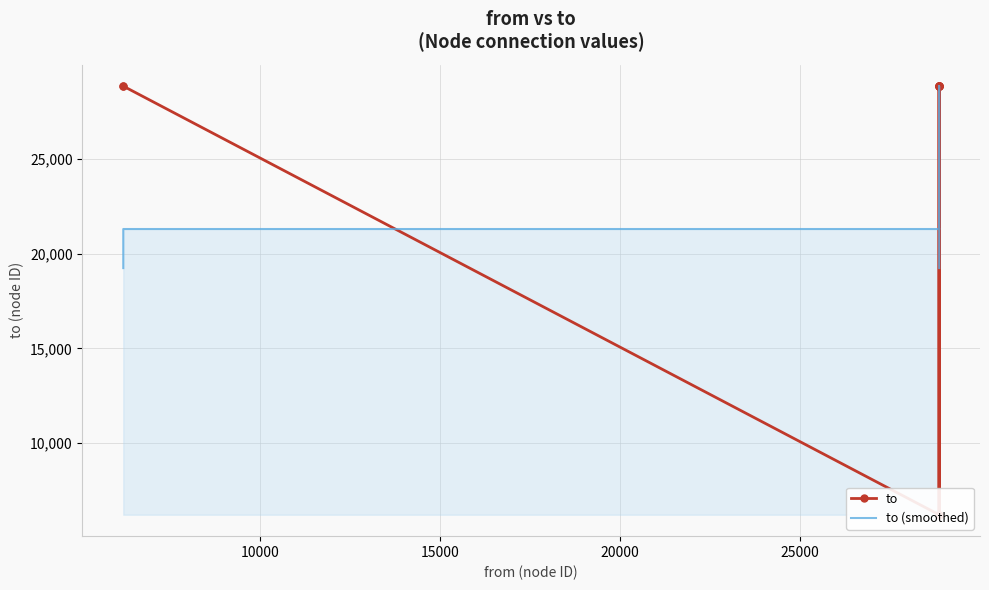

Count the number of data series in this chart.

2